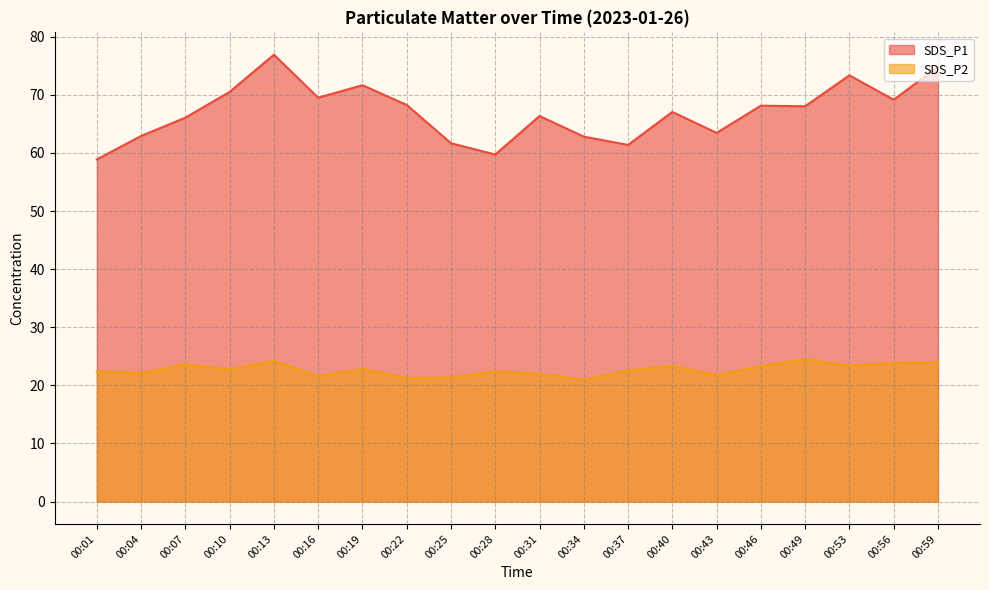

How many distinct data groups are displayed?

2